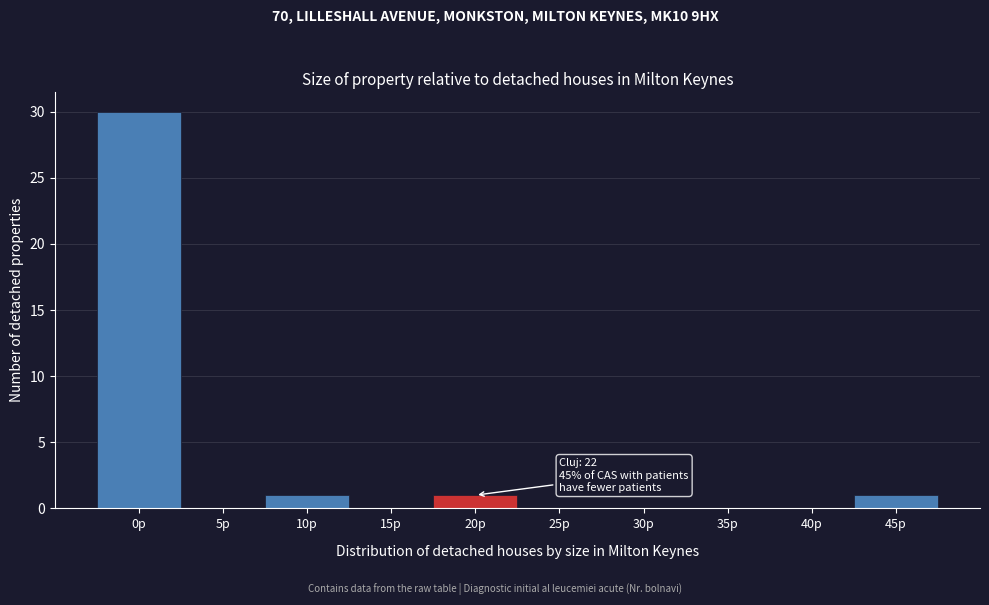

Reading left to right, list all the values displayed in this chart.

0p=30	5p=0	10p=1	15p=0	20p=1	25p=0	30p=0	35p=0	40p=0	45p=1